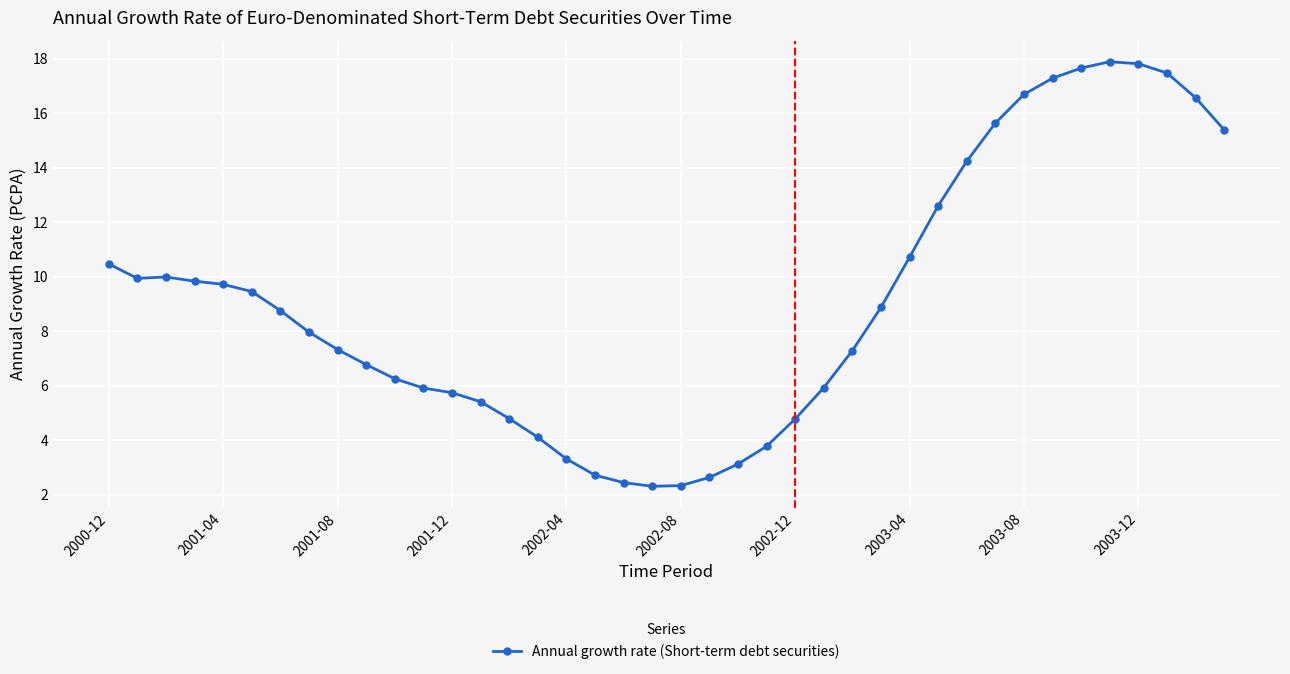

What is the value of the 26th point from the left?

5.9